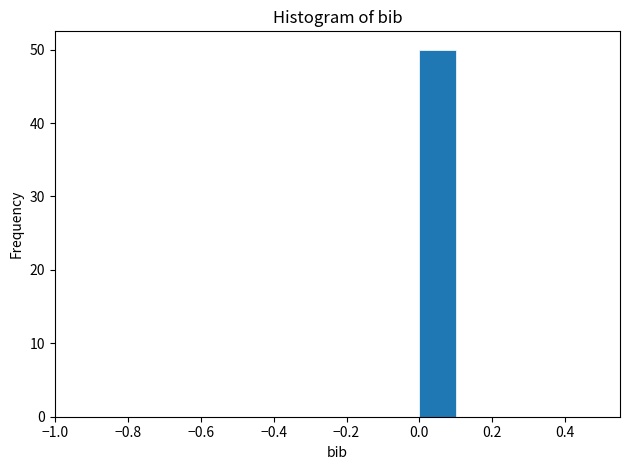

Over which range of the x-axis is the bar tallest?

0.0 to 0.1